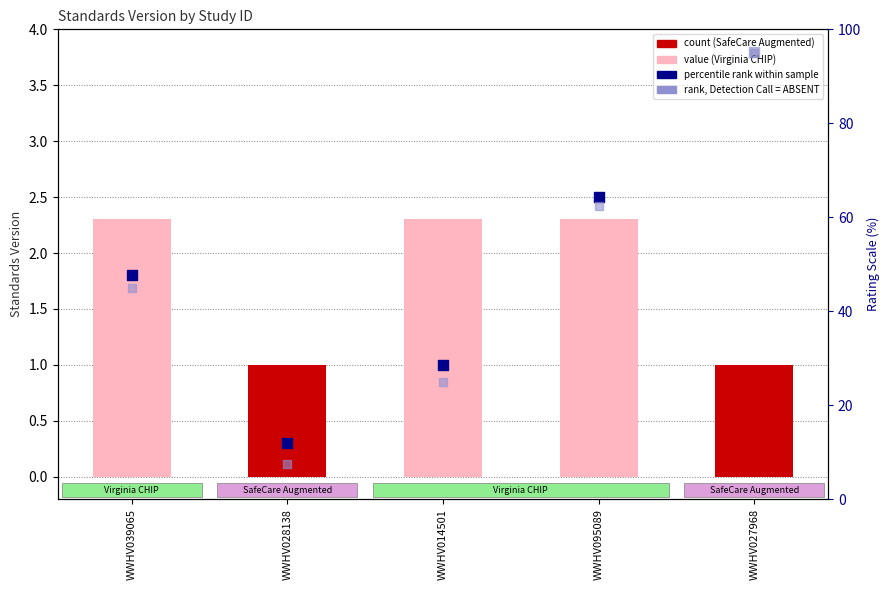

At which category is the sum across all series the highest?

WWHV027968